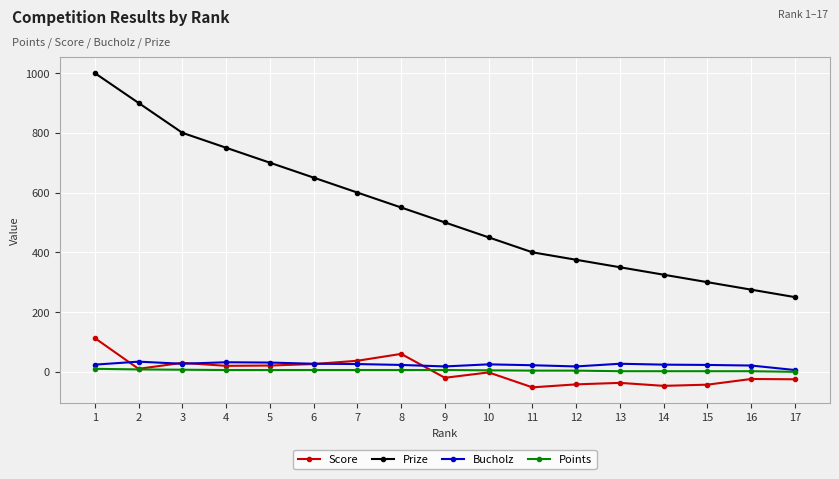

At how many categories does at least one series exceed 362?

12